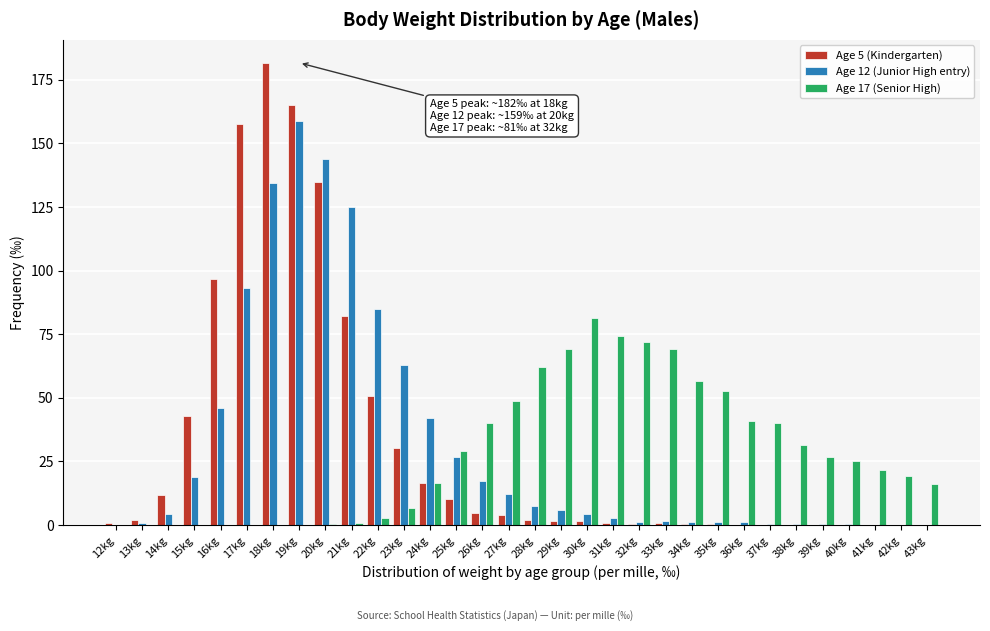

At which category does the chart reach its peak across all series?

18kg